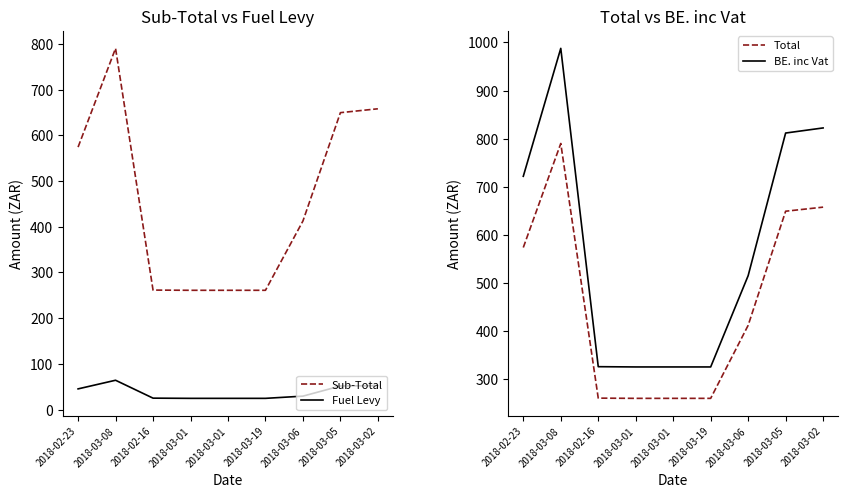

How many values in the BE. inc Vat series exceed 515?

5